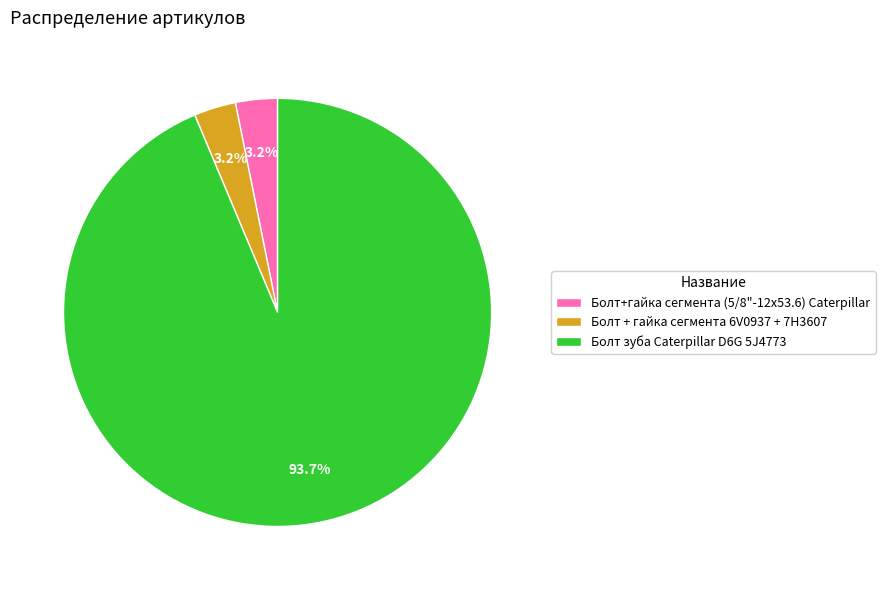

What percentage is the Болт зуба Caterpillar D6G 5J4773 slice, to the nearest percent?

94%